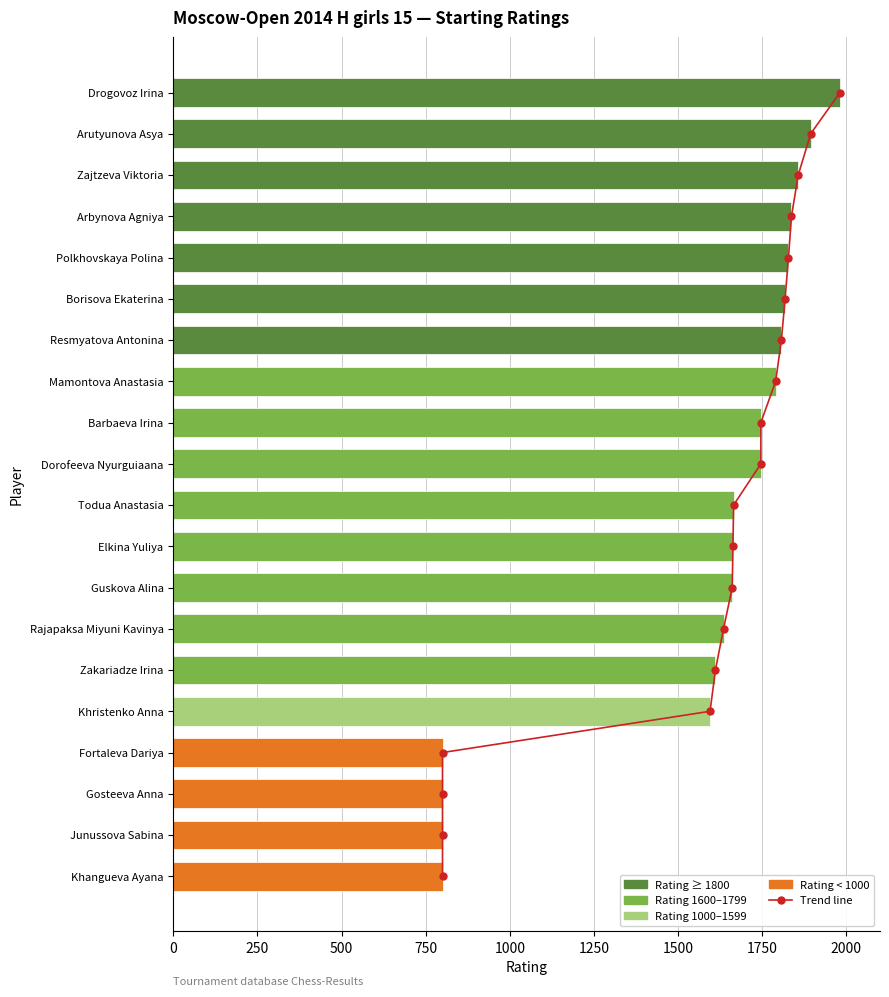

At how many categories does at least one series exceed 998?

16